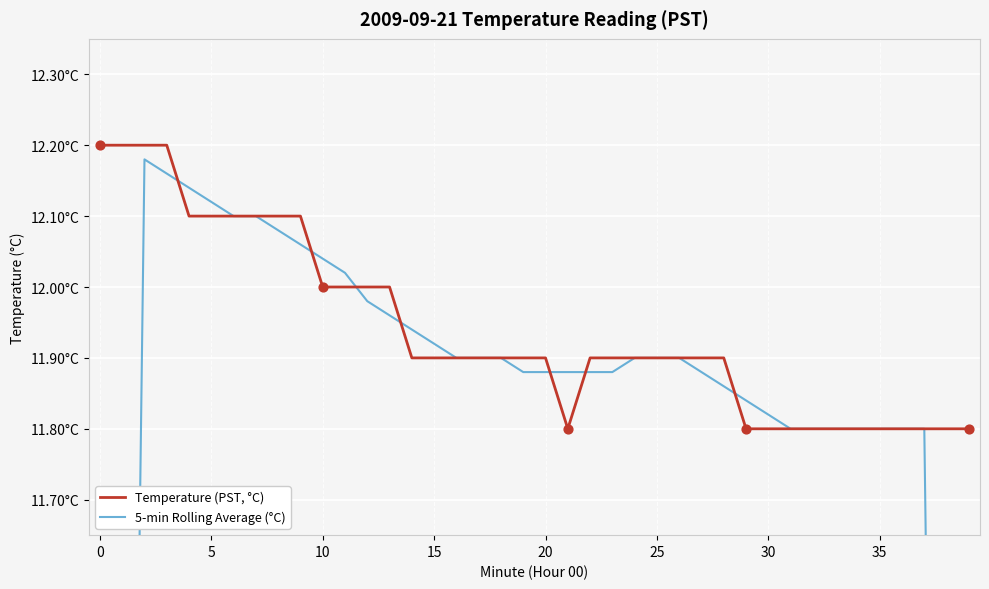

What is the total value across all series at 26?

23.8